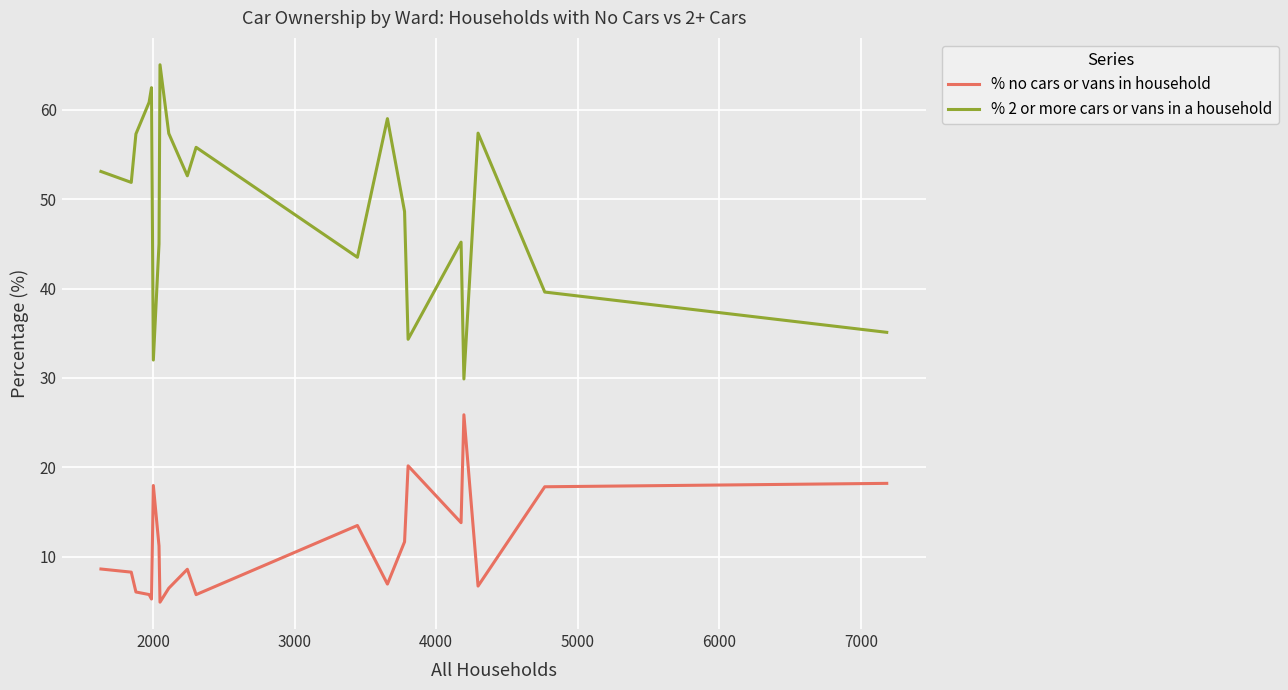

How many lines are shown in the chart?

2